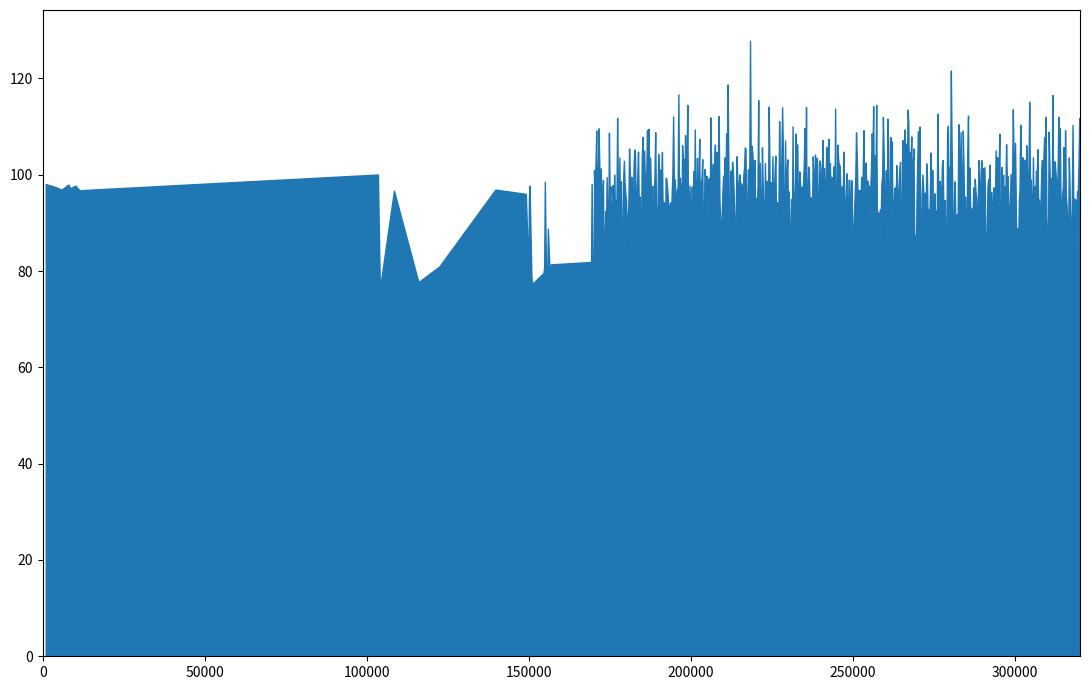

Is it true that the value at 149961 is 95.0?

True